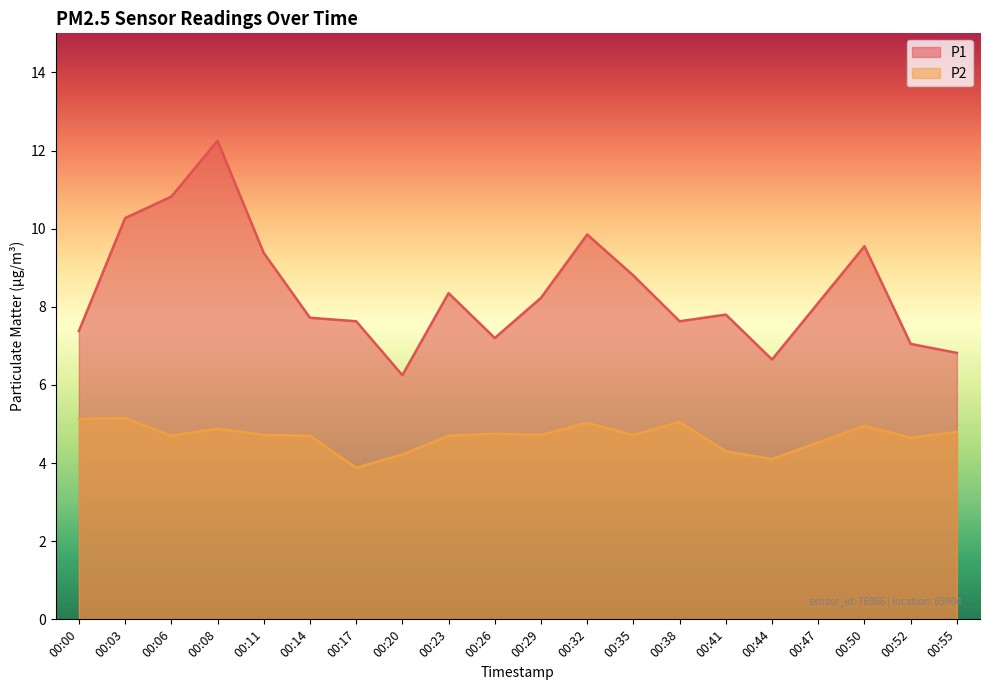

What is the difference between the P1 values at 00:17 and 00:29?

0.6